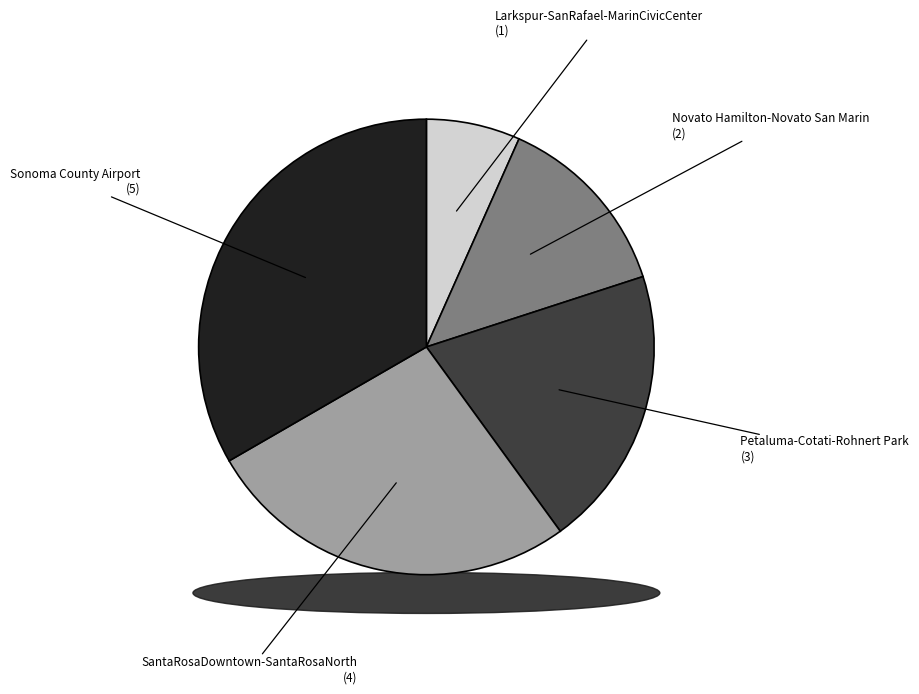

To the nearest percent, what is the combined percentage of Petaluma-Cotati-Rohnert Park and Larkspur-SanRafael-MarinCivicCenter?

27%